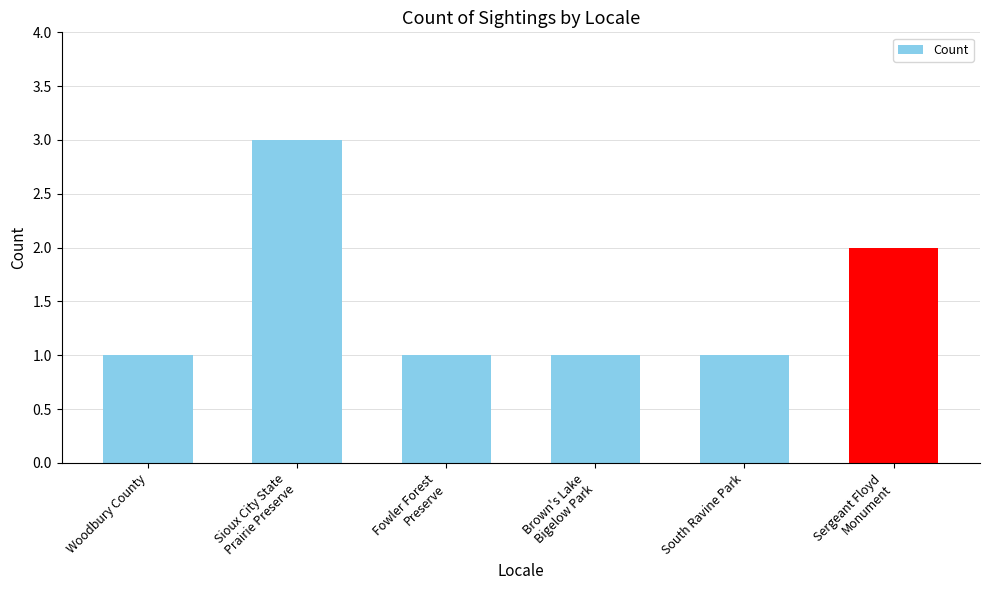

The value at Sioux City State
Prairie Preserve is 4. True or false?

False